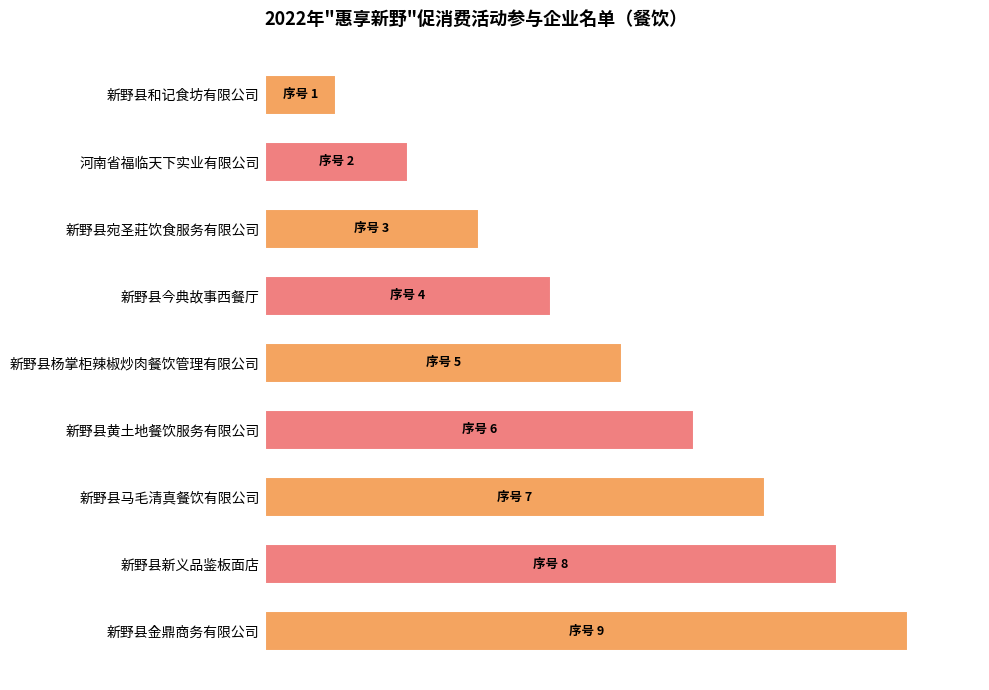

Which label corresponds to the largest value in the chart?

新野县金鼎商务有限公司